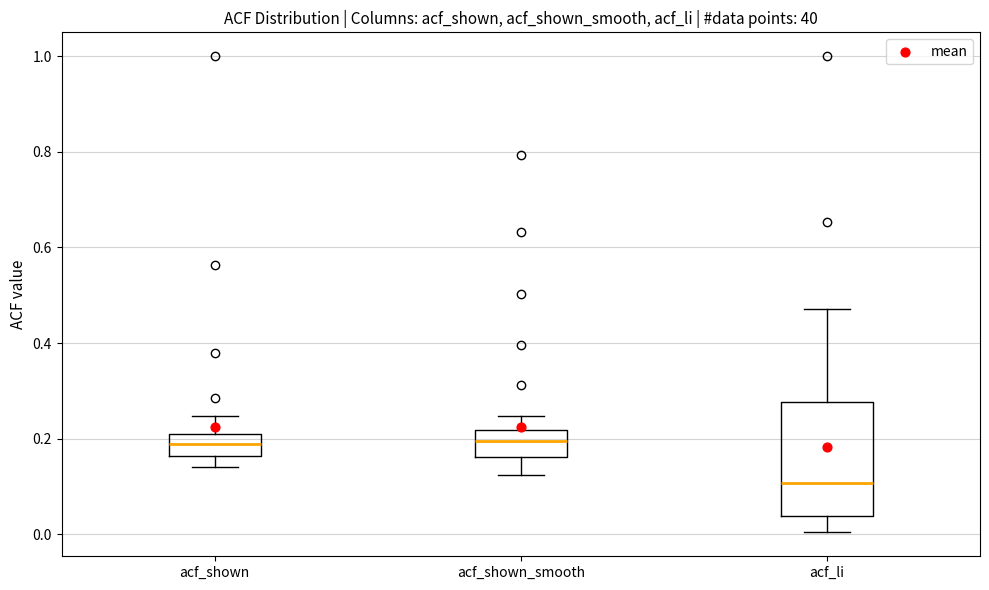

Reading left to right, transcribe this box plot: for each box, give where its median line is, the range the box spans, and where its two whiskers end, as read against the y-axis. The values are not printed on the chart, so give them approximately, as read against the axis.

acf_shown: median 0.18, box 0.16 to 0.22, whiskers 0.14 to 0.24
acf_shown_smooth: median 0.20, box 0.16 to 0.22, whiskers 0.12 to 0.24
acf_li: median 0.10, box 0.04 to 0.28, whiskers 0.00 to 0.48